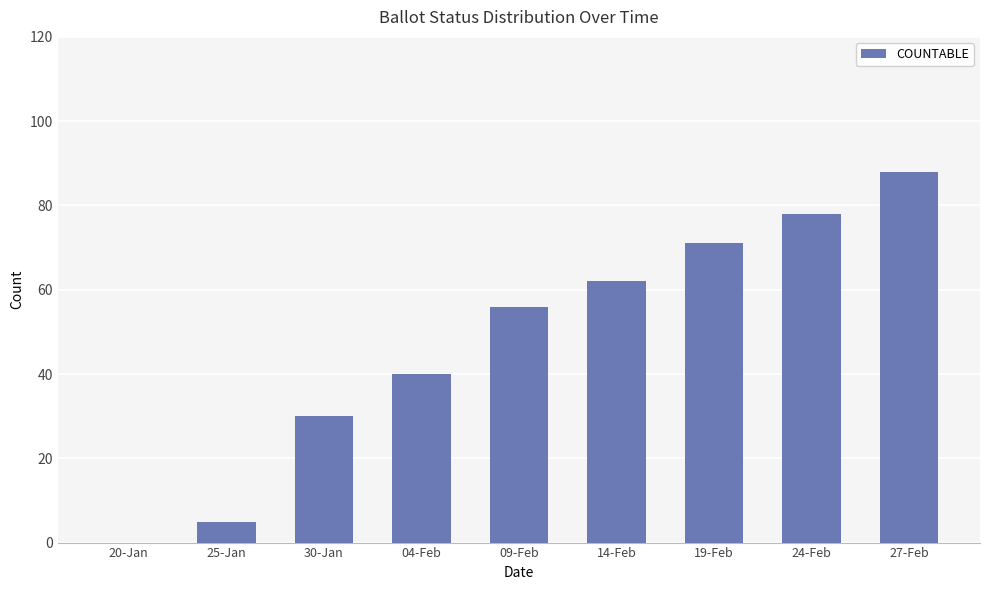

How many values are above zero?

8